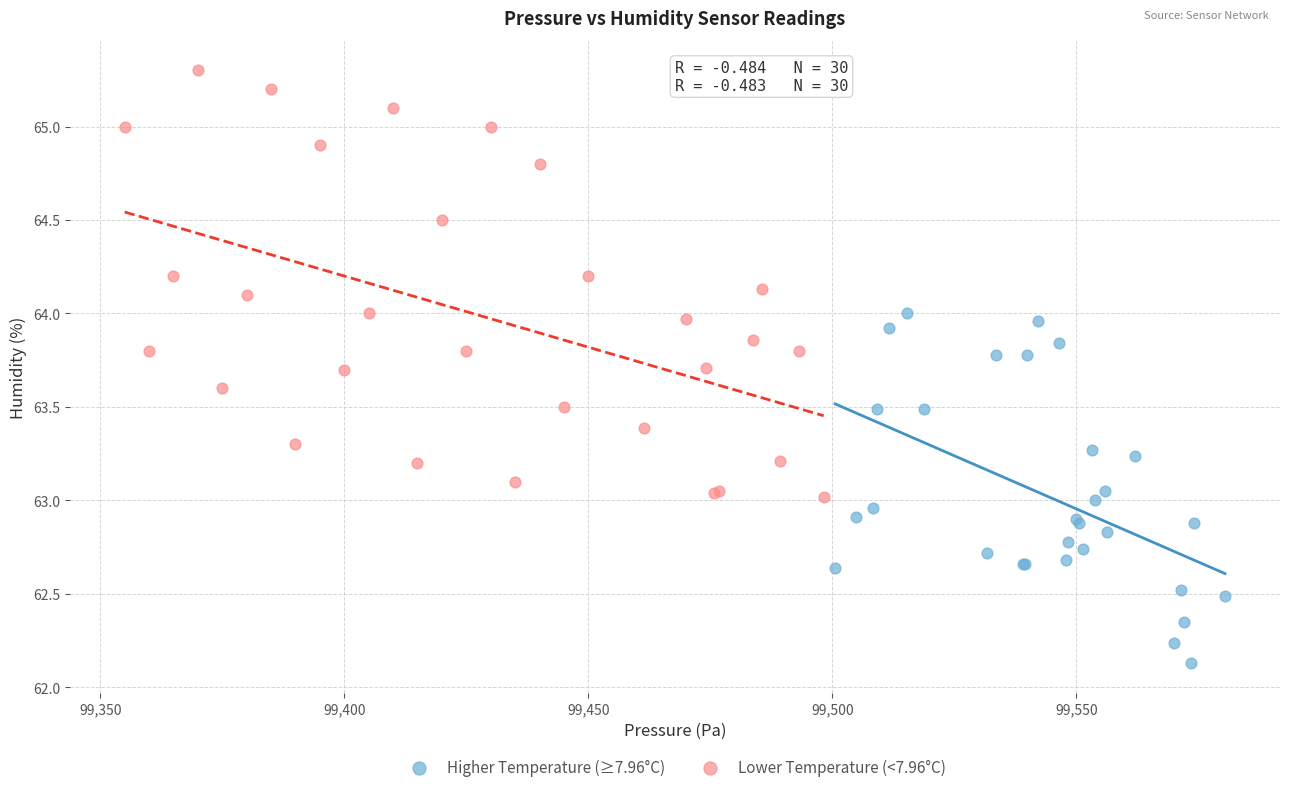

Which series reaches the maximum Y coordinate?

Lower Temperature (<7.96°C)